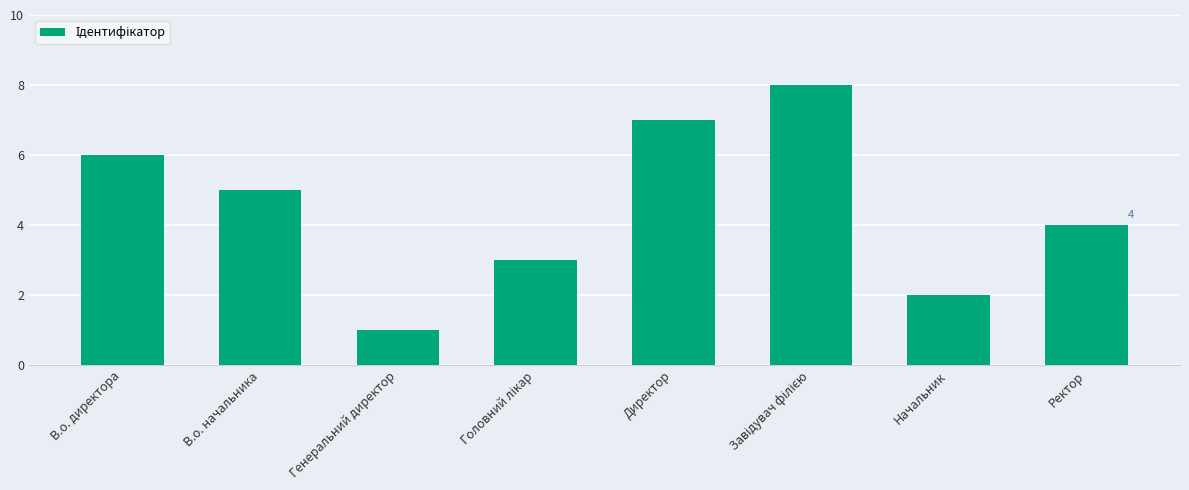

Which label corresponds to the smallest value in the chart?

Генеральний директор